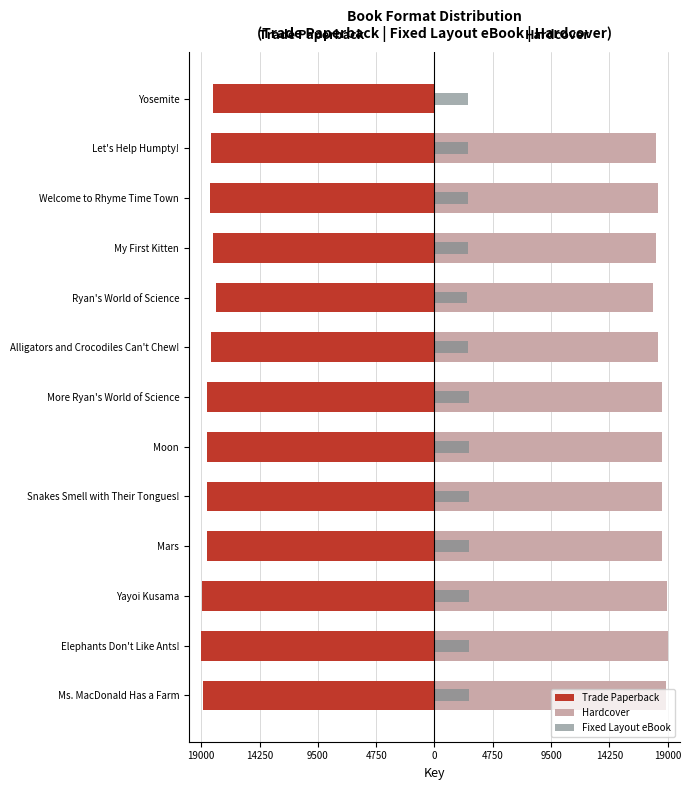

Is it true that Hardcover equals 18194.5 at Welcome to Rhyme Time Town?

True